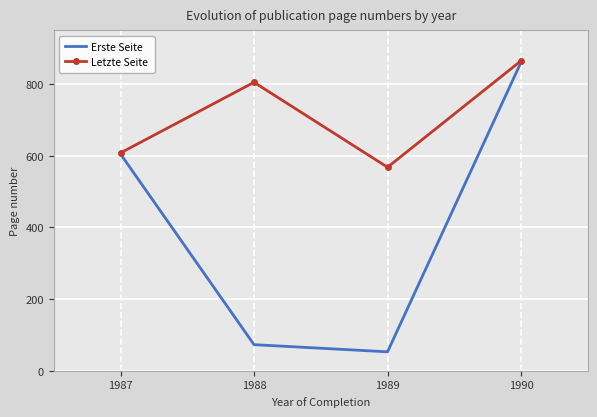

Reading left to right, transcribe all the data shown in this chart.

Erste Seite: 605	73	53	861
Letzte Seite: 608	805	568	865